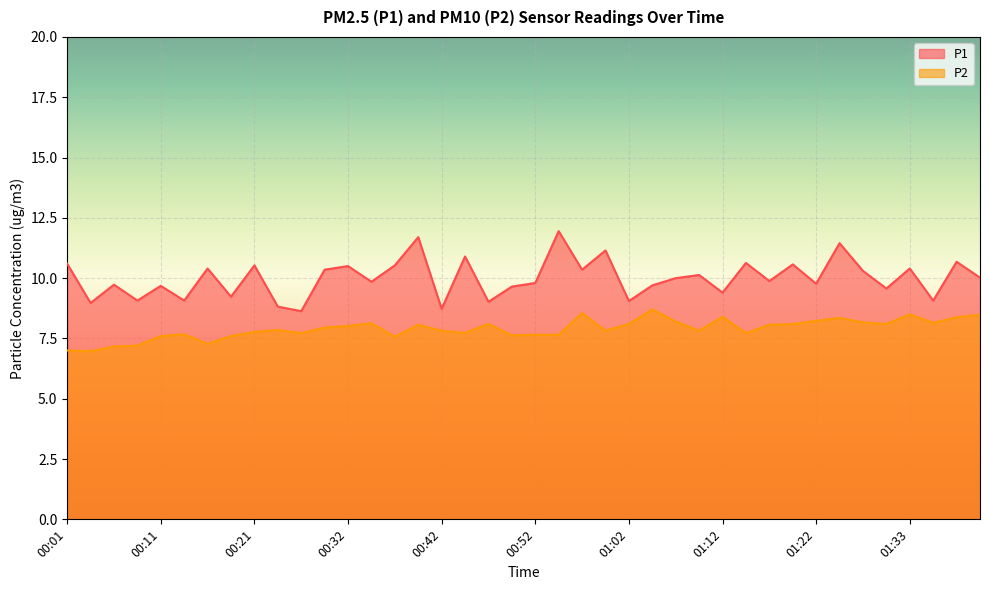

What is the value of the P1 point at the 13th from the left?

10.5